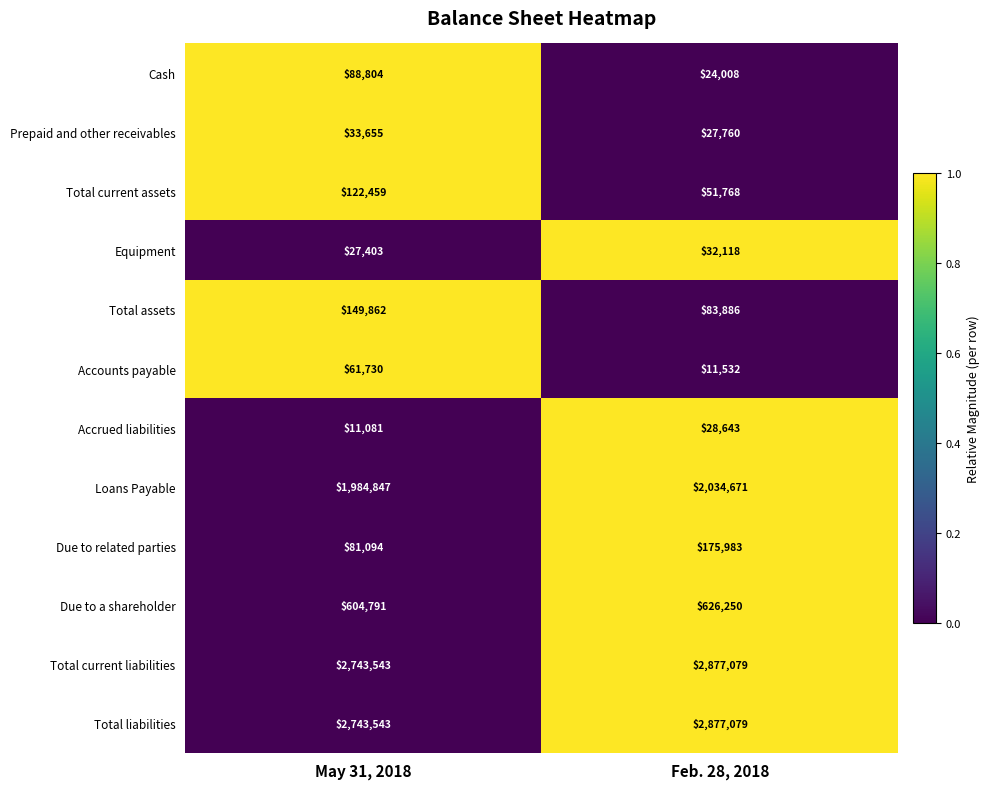

The value of Total liabilities at May 31, 2018 is 1088572. True or false?

False